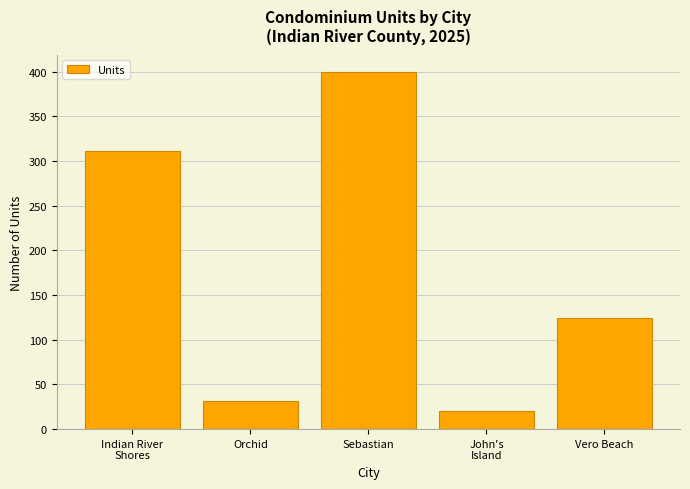

What position from the left is Orchid?

2